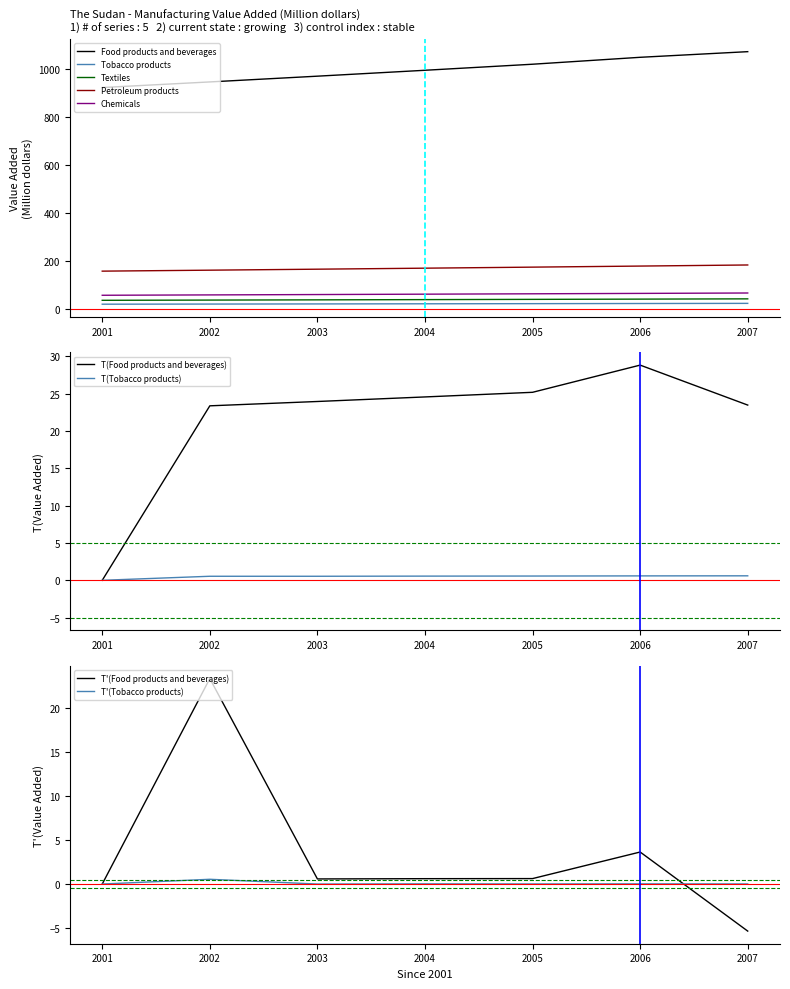

At which category does the chart reach its peak across all series?

2007